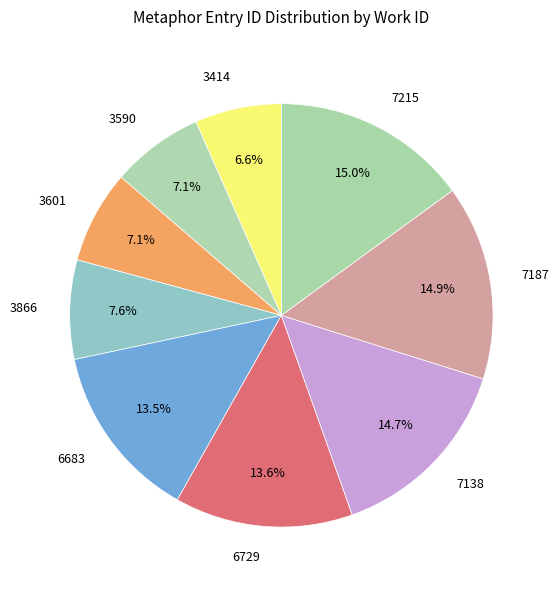

To the nearest percent, what is the average slice percentage?

11%